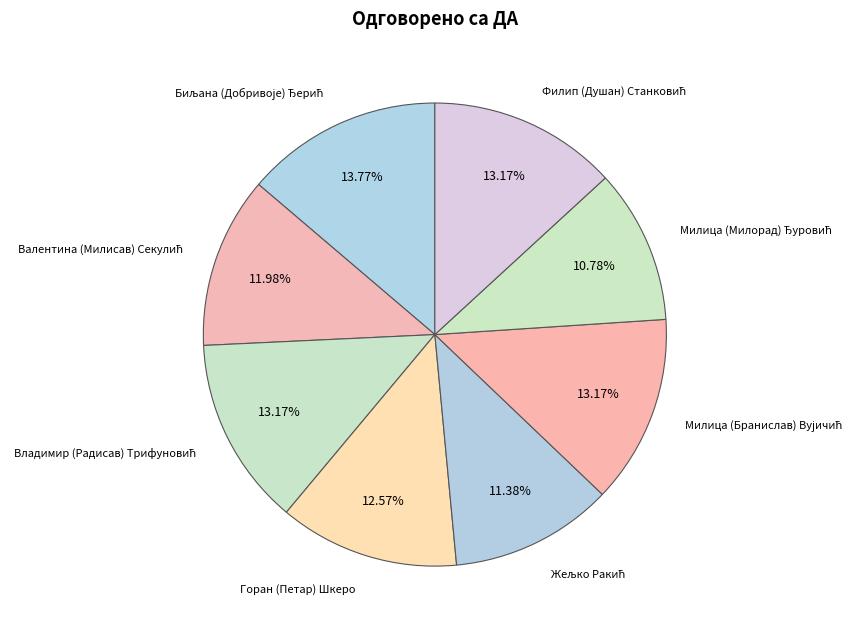

Which slice is the largest?

Биљана (Добривоје) Ђерић